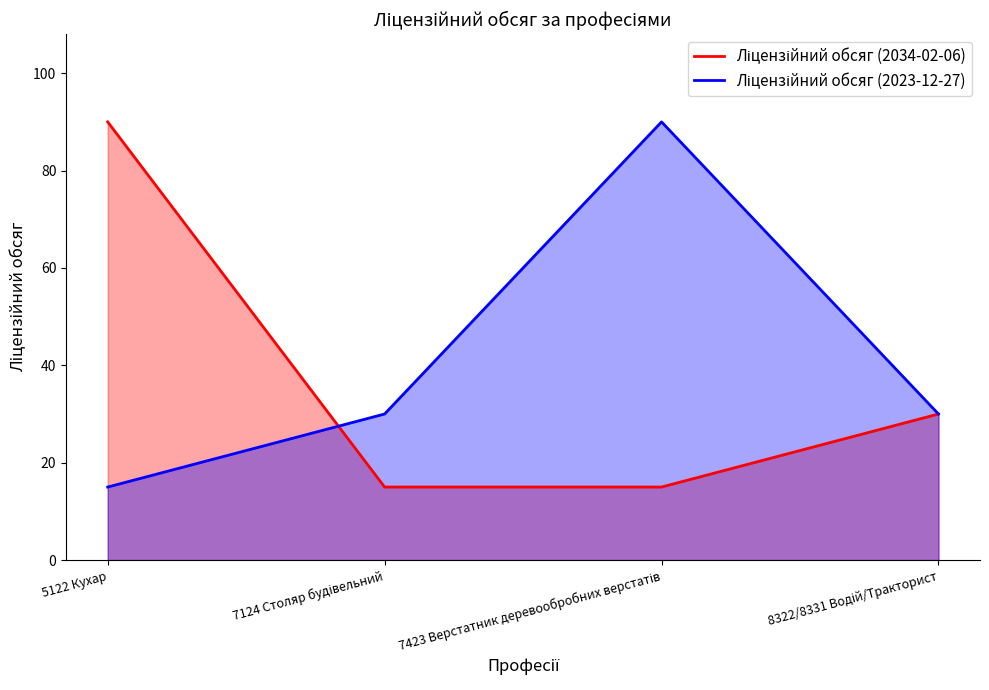

Which category has the lowest value across all series?

7124 Столяр будівельний